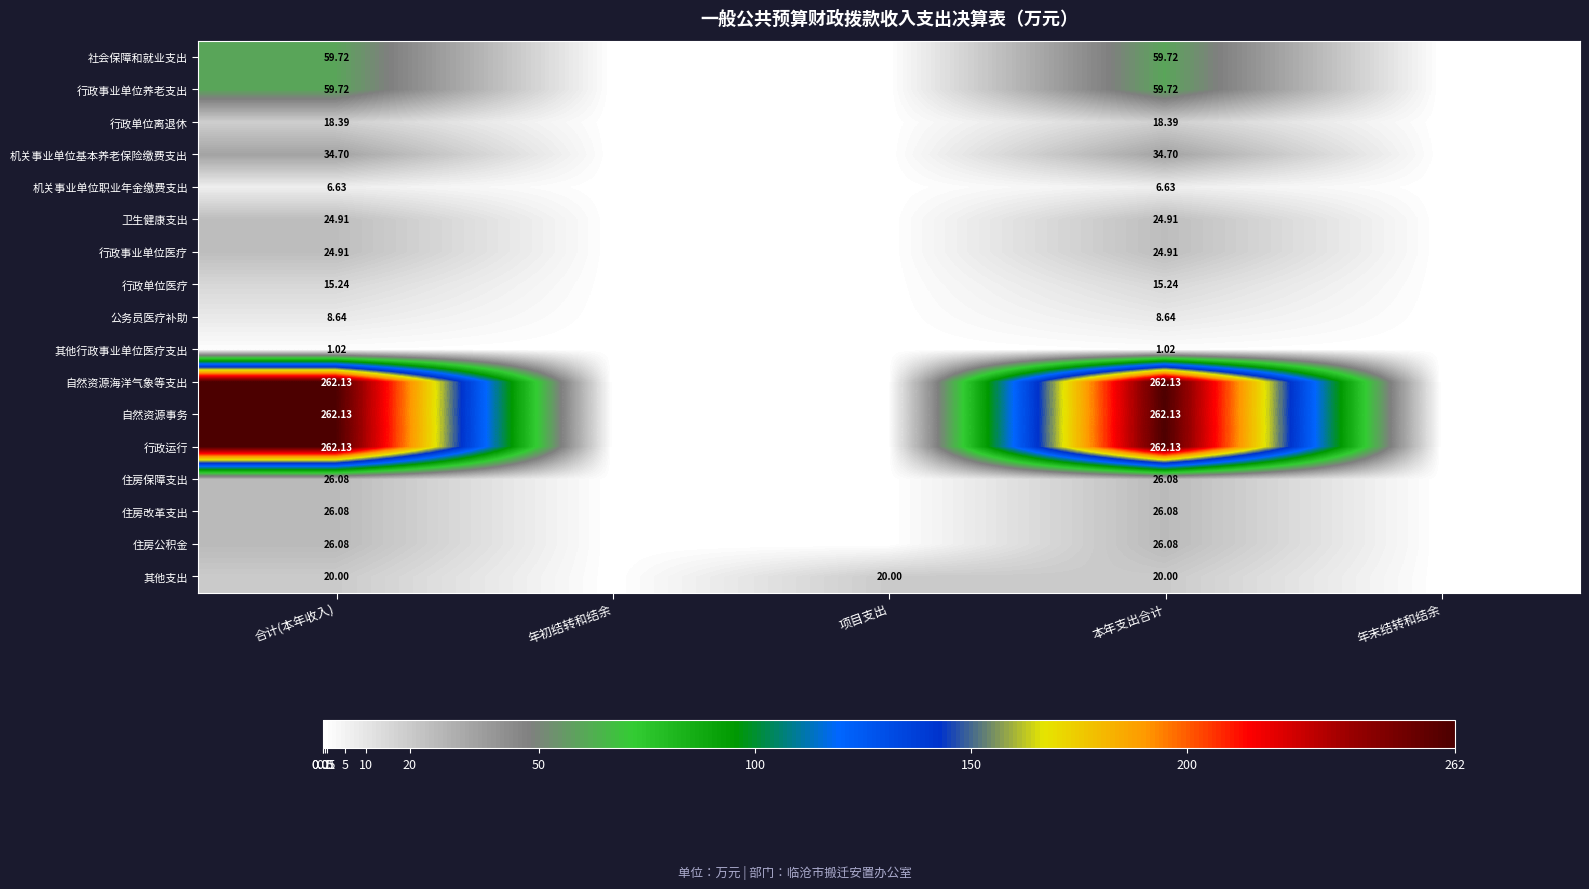

How many data points in 住房公积金 are above 0?

2